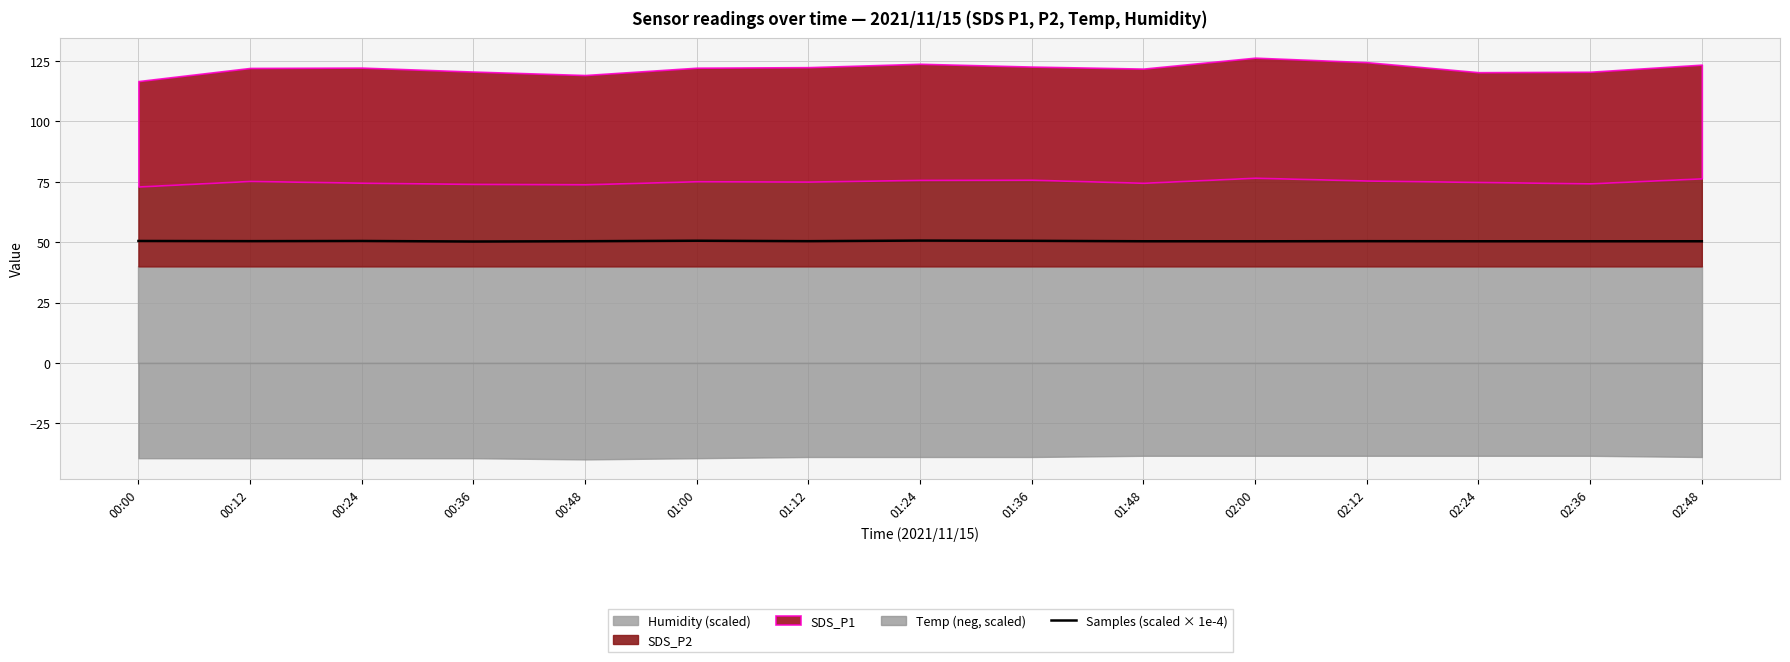

True or false: Samples (scaled × 1e-4) has a value of 13.7 at 01:12.

False